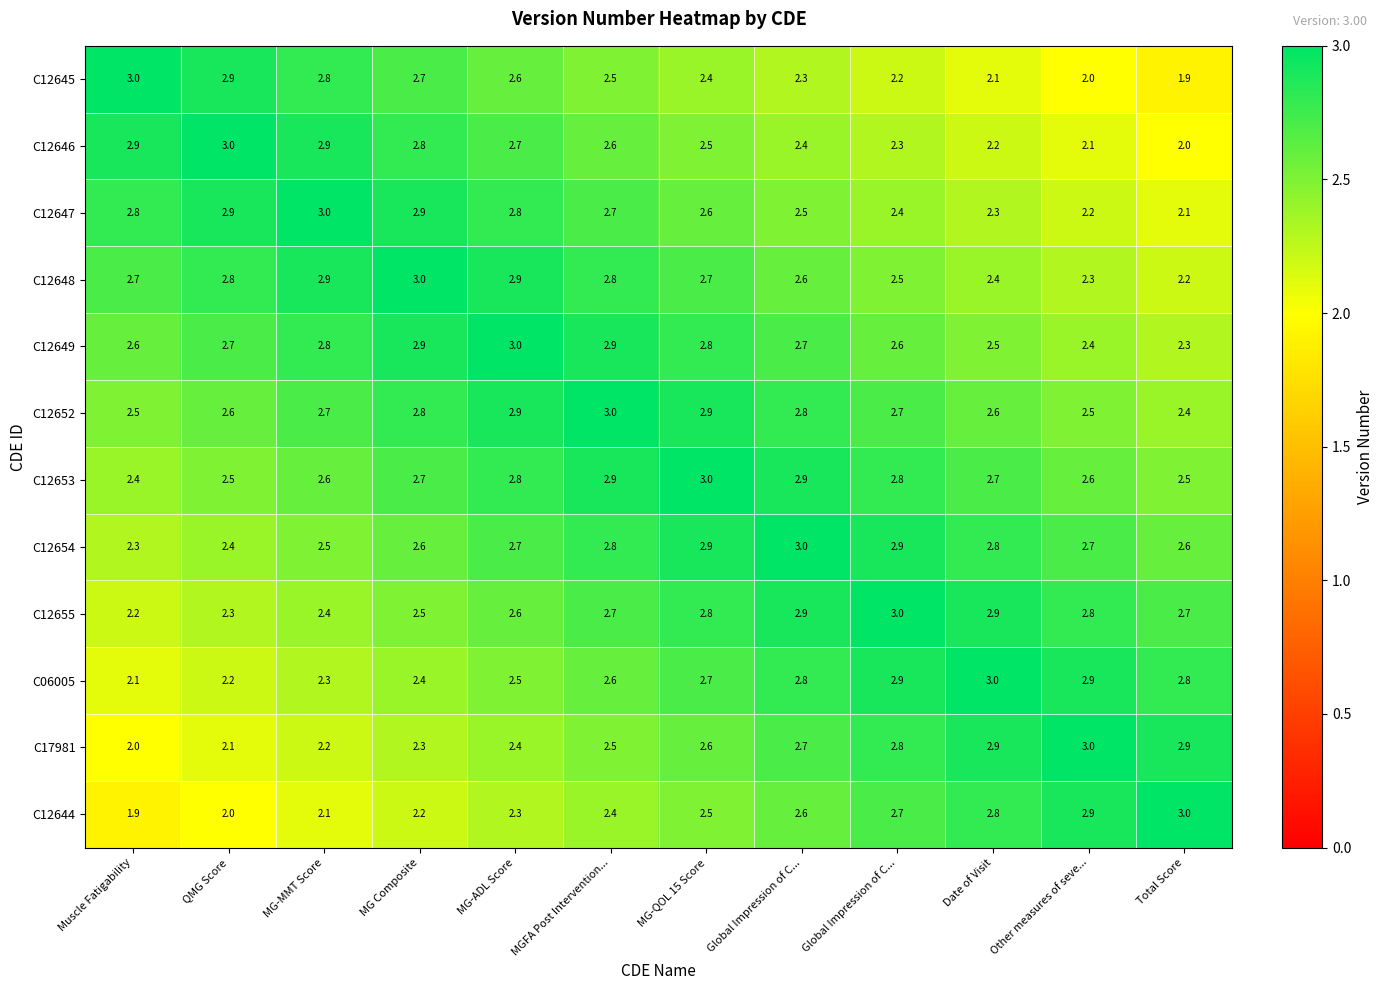

At how many categories does at least one series exceed 2?

12